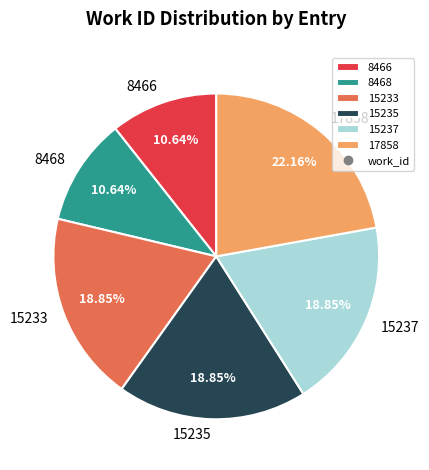

Which slice is the largest?

17858